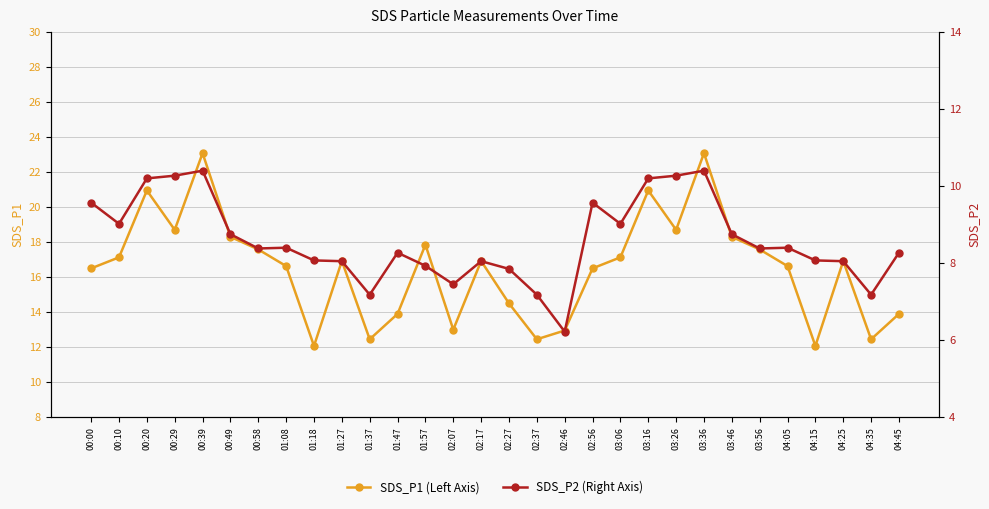

Reading right to left, what are all the values shown in this chart?

SDS_P1 (Left Axis): 04:45=13.9	04:35=12.4	04:25=16.9	04:15=12.1	04:05=16.6	03:56=17.6	03:46=18.3	03:36=23.1	03:26=18.7	03:16=20.9	03:06=17.1	02:56=16.5	02:46=12.9	02:37=12.4	02:27=14.5	02:17=16.9	02:07=13.0	01:57=17.9	01:47=13.9	01:37=12.4	01:27=16.9	01:18=12.1	01:08=16.6	00:58=17.6	00:49=18.3	00:39=23.1	00:29=18.7	00:20=20.9	00:10=17.1	00:00=16.5
SDS_P2 (Right Axis): 04:45=8.3	04:35=7.2	04:25=8.1	04:15=8.1	04:05=8.4	03:56=8.4	03:46=8.8	03:36=10.4	03:26=10.3	03:16=10.2	03:06=9.0	02:56=9.6	02:46=6.2	02:37=7.2	02:27=7.8	02:17=8.1	02:07=7.5	01:57=7.9	01:47=8.3	01:37=7.2	01:27=8.1	01:18=8.1	01:08=8.4	00:58=8.4	00:49=8.8	00:39=10.4	00:29=10.3	00:20=10.2	00:10=9.0	00:00=9.6